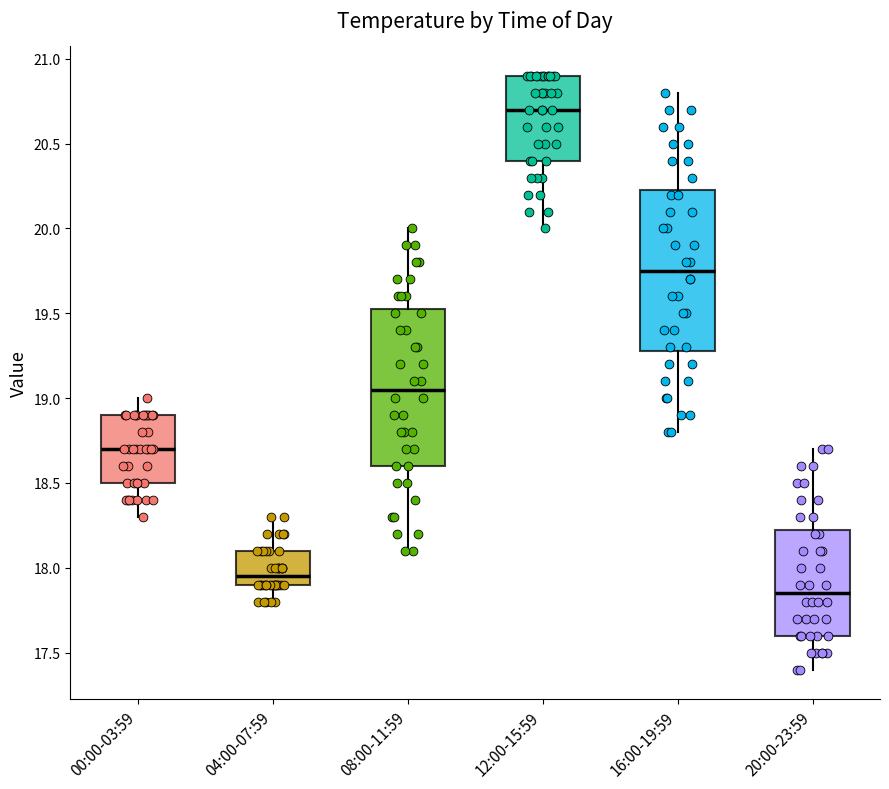

Where is the lower edge of the box for 12:00-15:59 on the y-axis? The values are not printed on the chart, so give them approximately, as read against the axis.

20.40